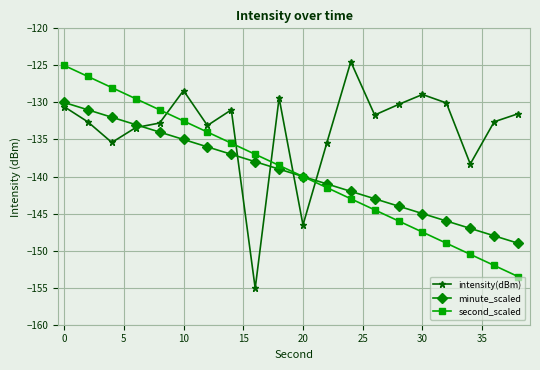

How many distinct data groups are displayed?

3